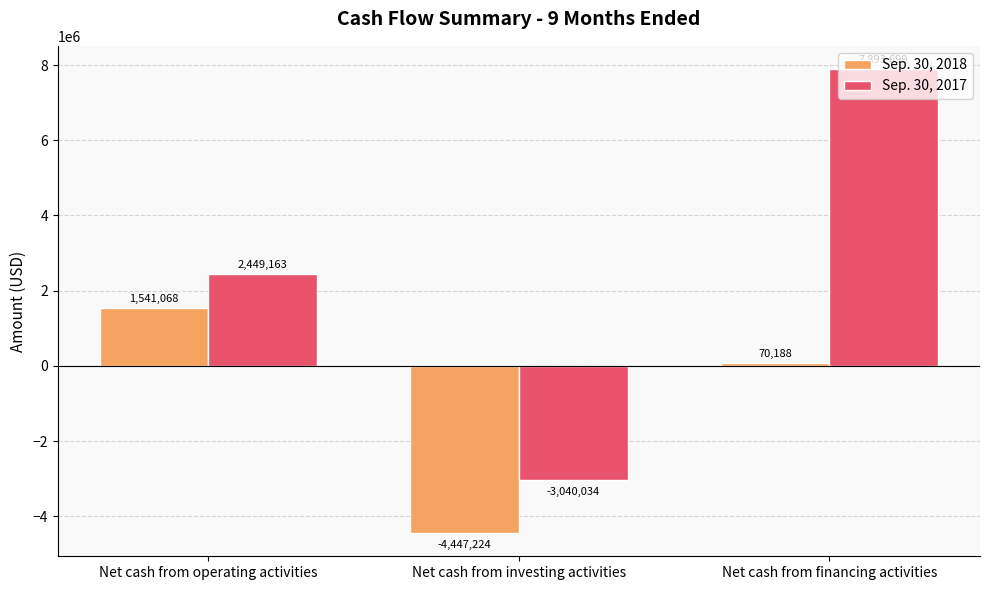

What is the difference between the Sep. 30, 2017 values at Net cash from operating activities and Net cash from financing activities?

5444536